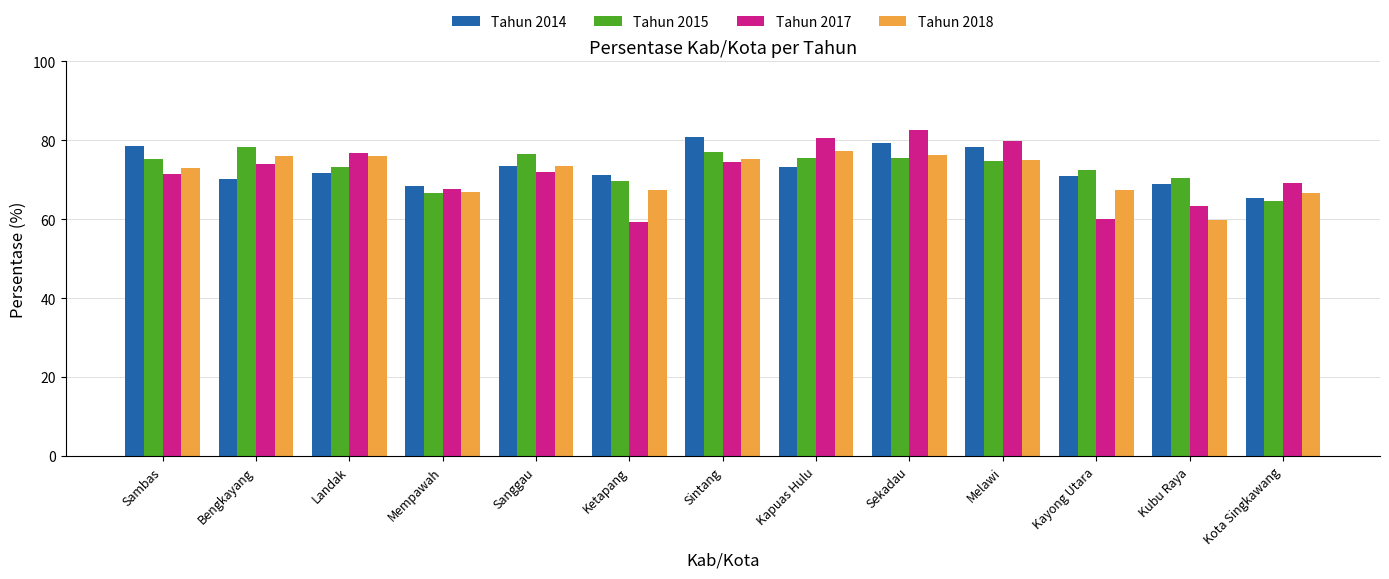

What is the difference between the maximum and minimum values in the Tahun 2015 series?

13.8